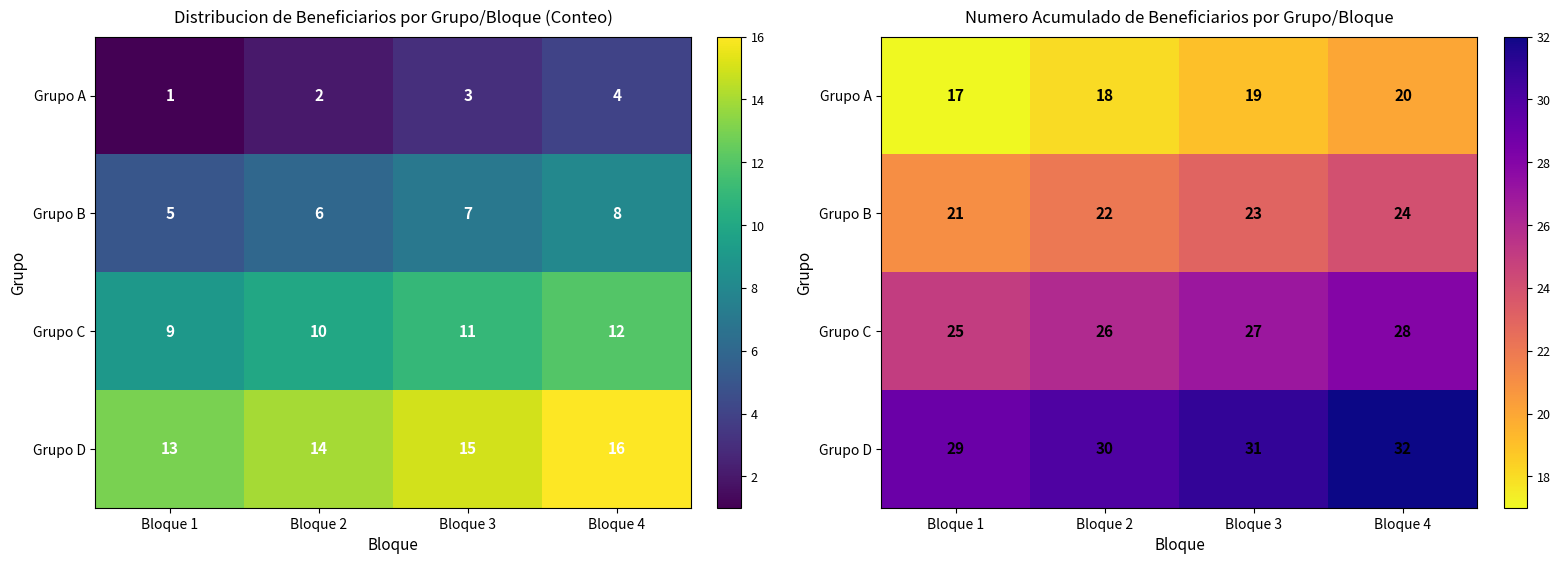

Where is Grupo C nearest to the value 26?

Bloque 2